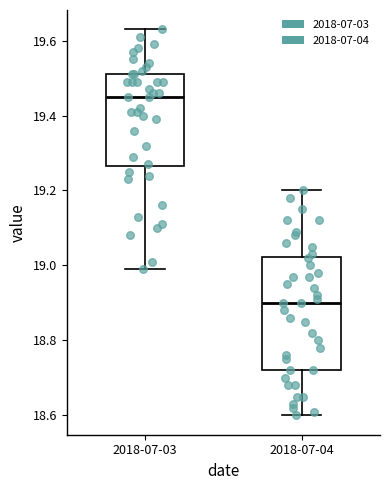

Reading left to right, read every box against the y-axis: the position of its median line, the range the box covers, and the ends of its whiskers. The values are not printed on the chart, so give them approximately, as read against the axis.

2018-07-03: median 19.46, box 19.26 to 19.52, whiskers 19.00 to 19.64
2018-07-04: median 18.90, box 18.72 to 19.02, whiskers 18.60 to 19.20